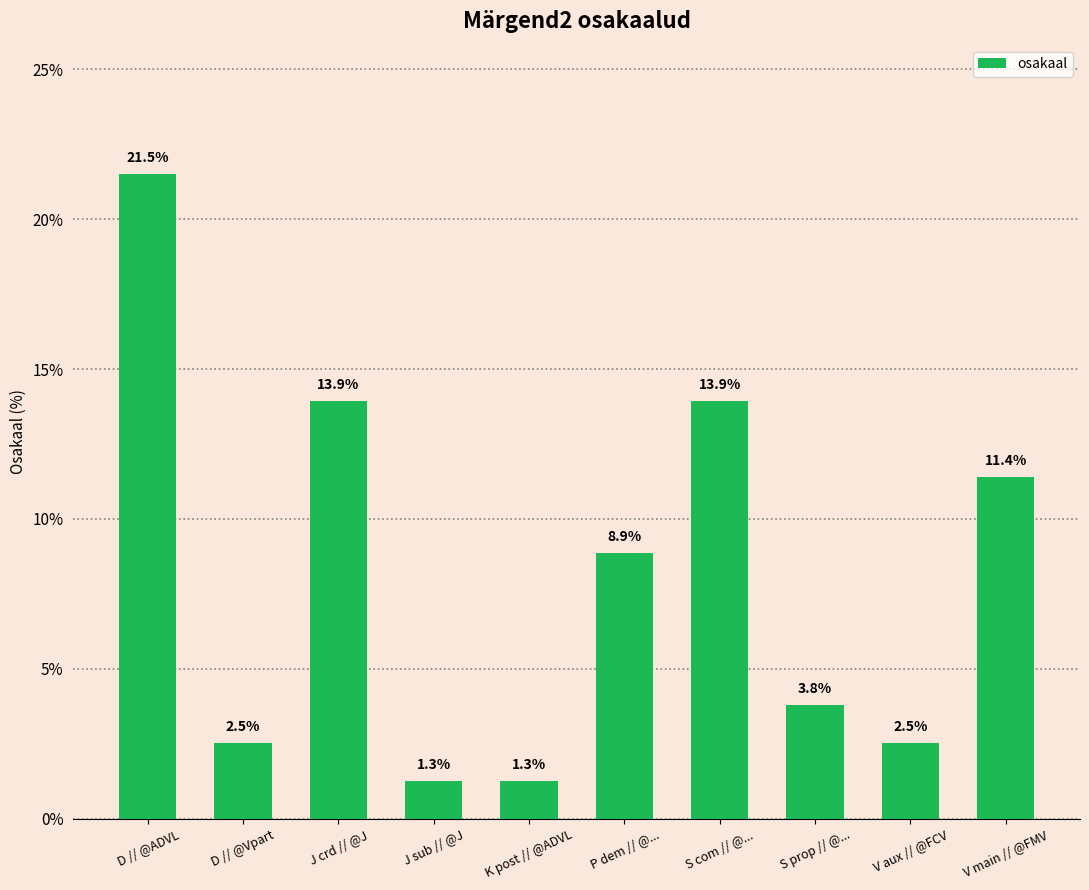

Count the number of data series in this chart.

1